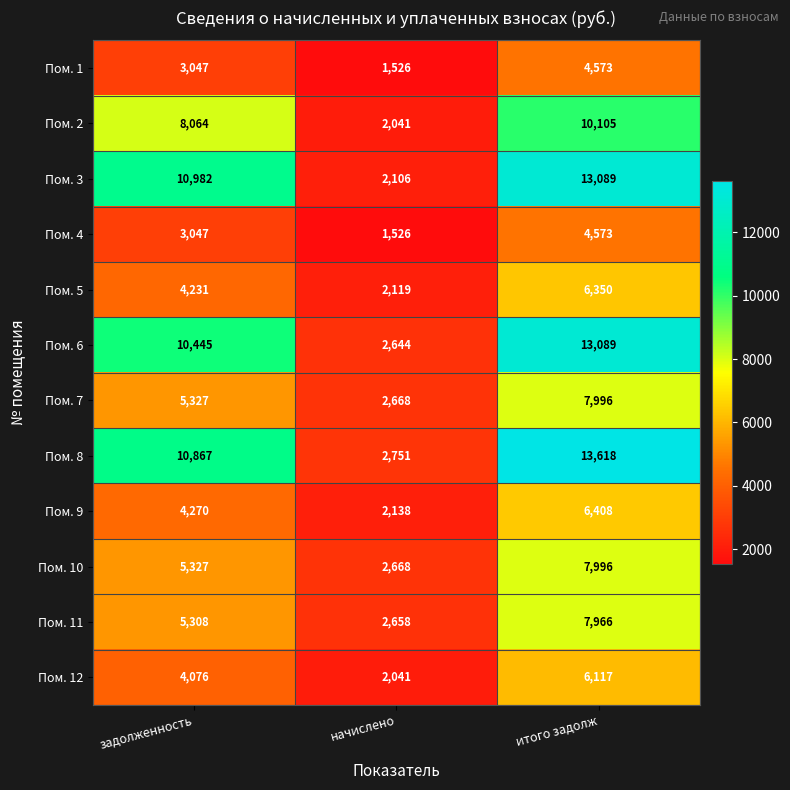

List the labels in order of Пом. 10 value, smallest first.

начислено, задолженность, итого задолж